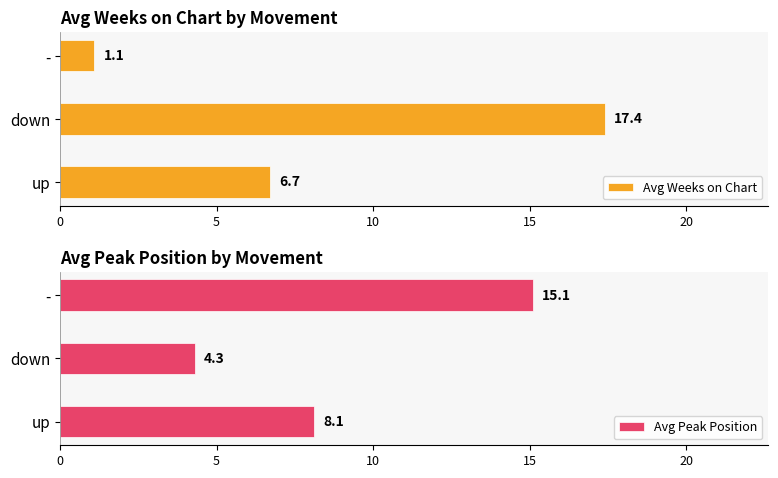

Are the bars grouped side by side (vs. stacked)?

Yes